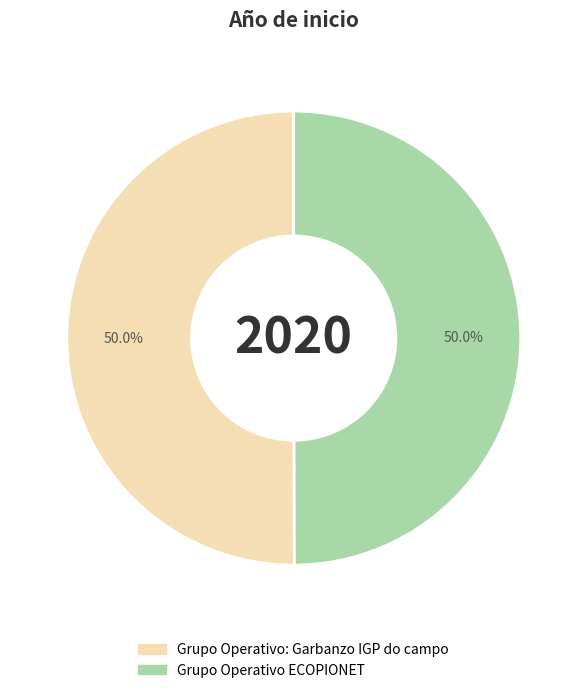

The Grupo Operativo ECOPIONET slice represents 60% of the pie. True or false?

False